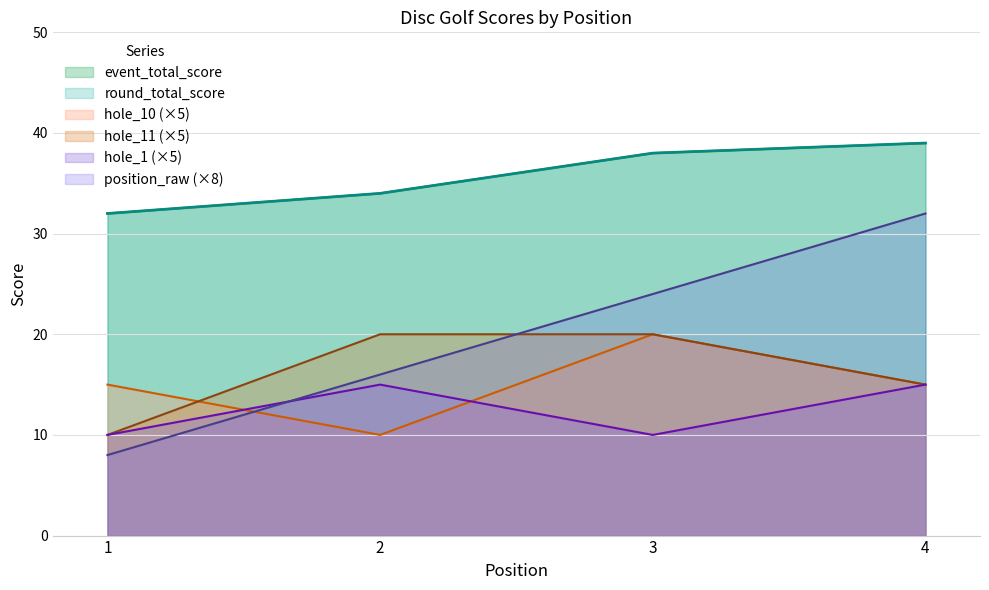

Does the chart display data point markers on the line(s)?

No